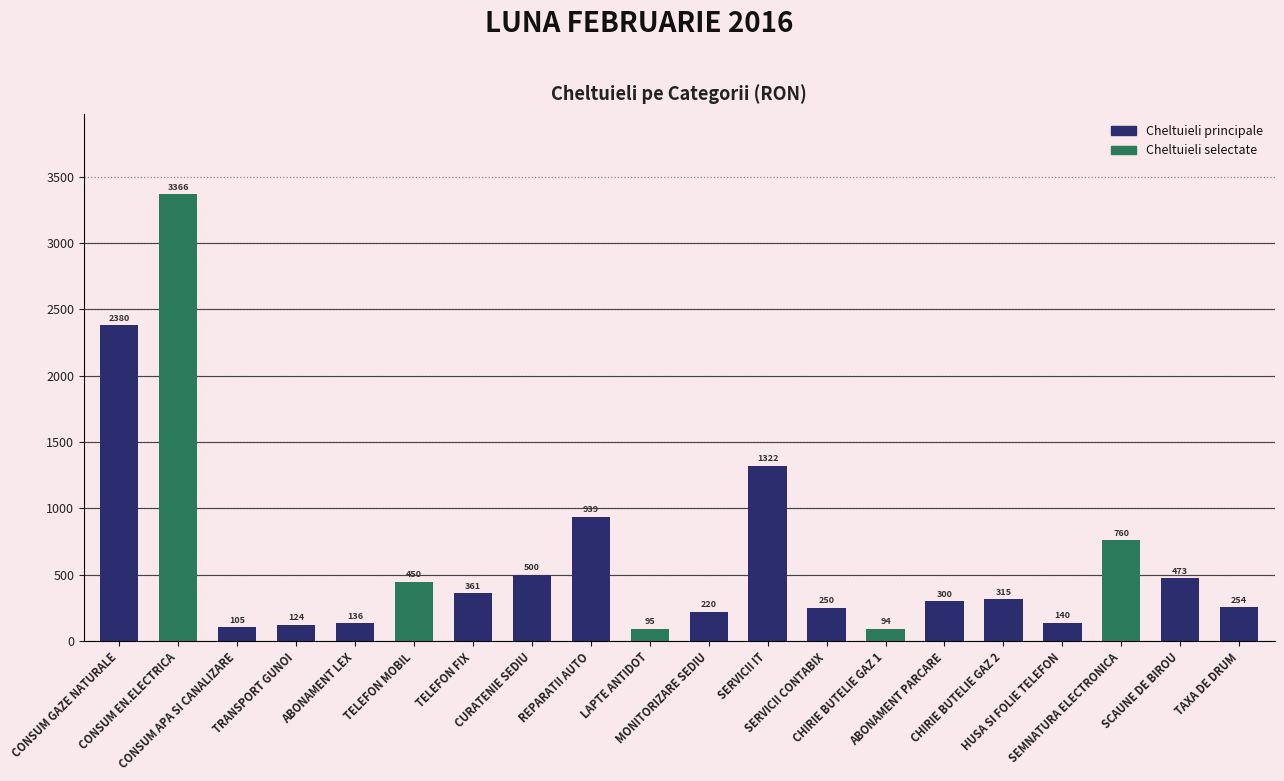

Are the bars grouped side by side (vs. stacked)?

No